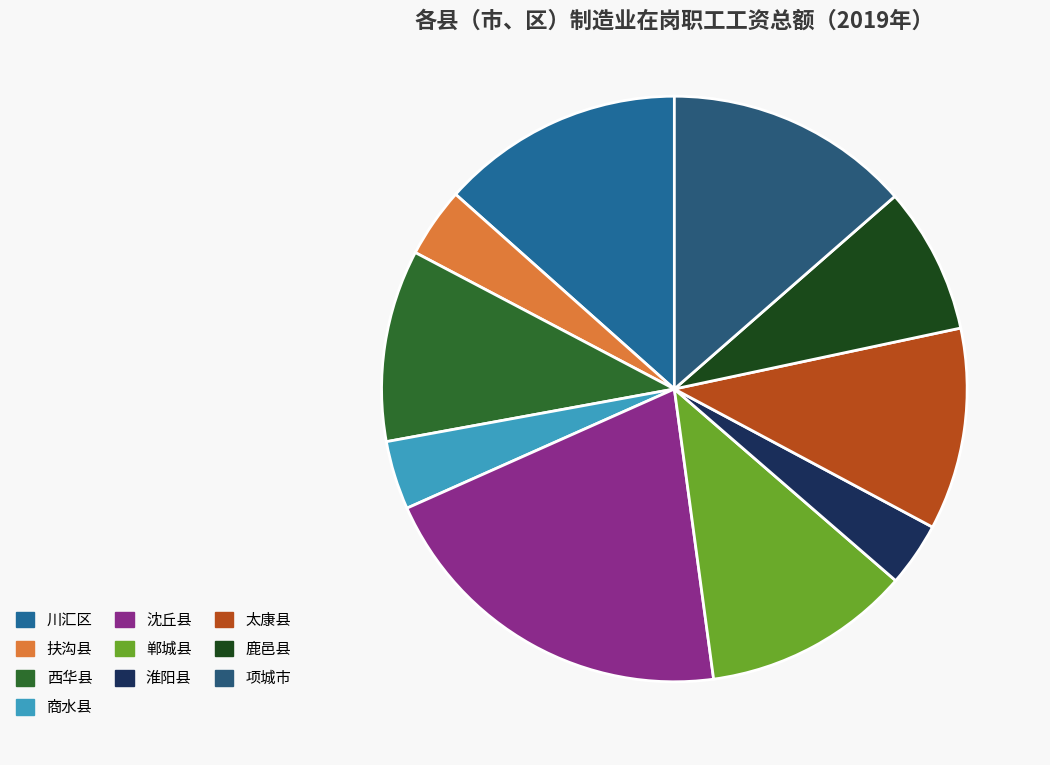

Count the number of slices in the pie.

10